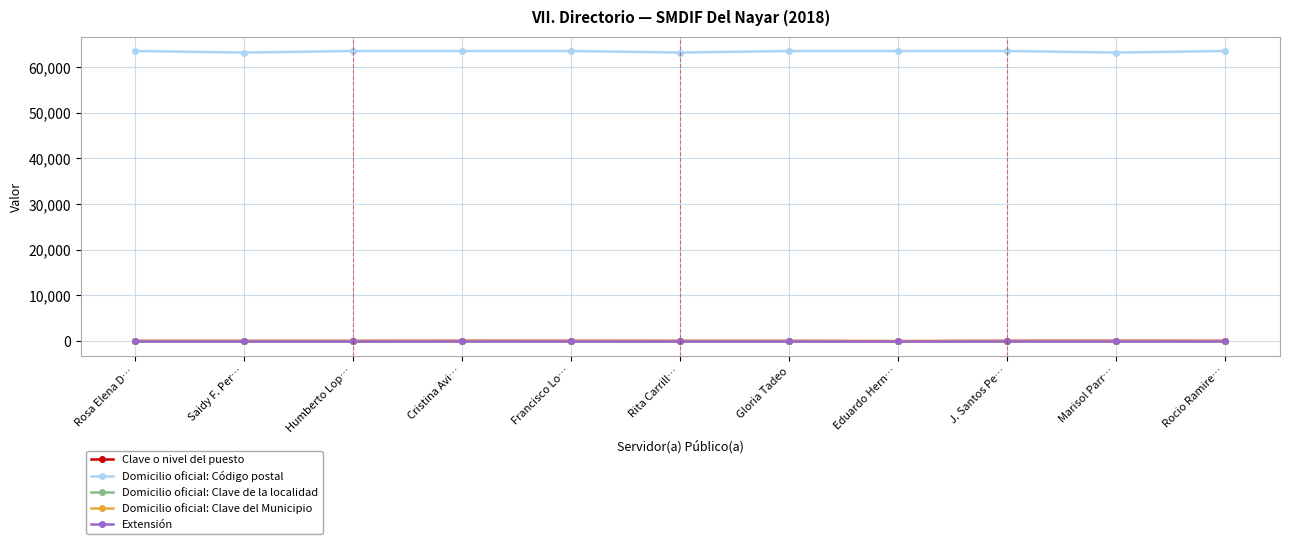

The value of Domicilio oficial: Código postal at Saidy F. Per… is 63193. True or false?

True